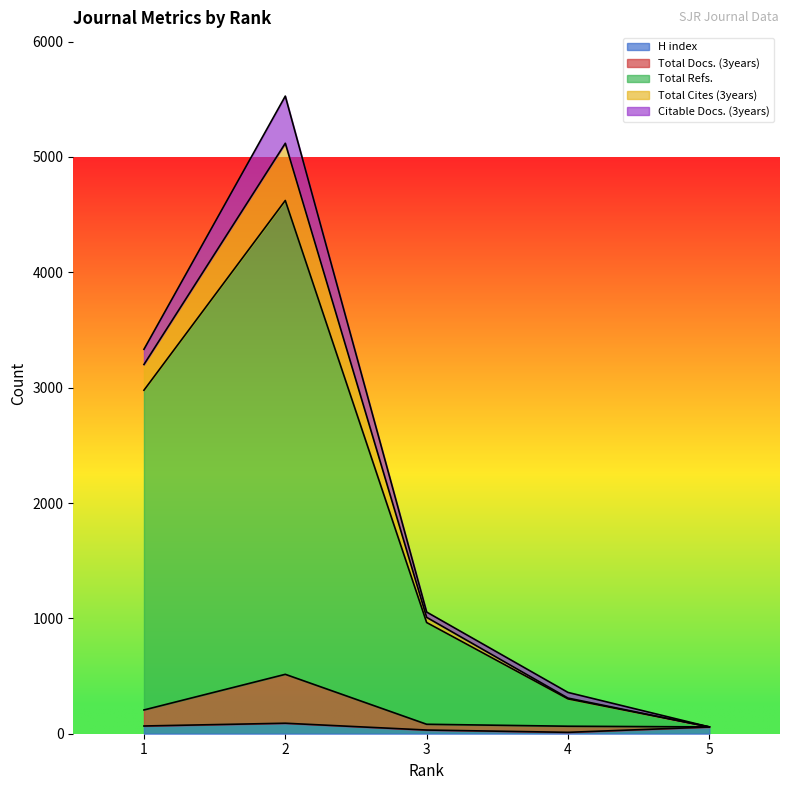

What is the approximate value of Total Refs. at 1?

2978